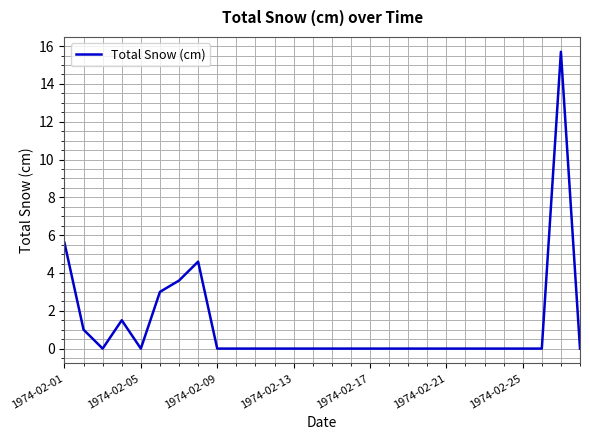

What is the greatest value displayed?

15.7